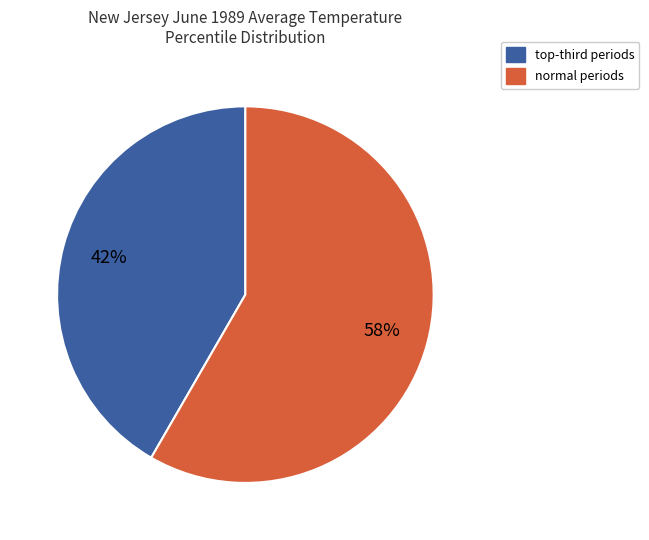

Is it true that normal periods is 68% of the pie?

False